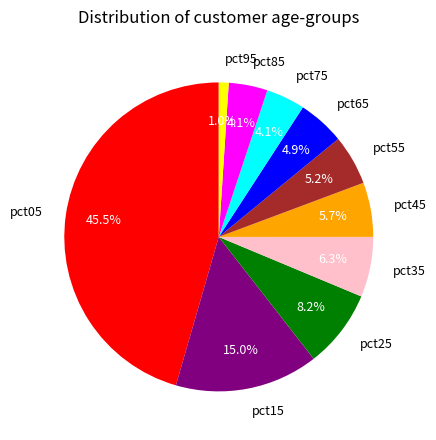

Combined, do pct75 and pct95 account for over 50%?

No